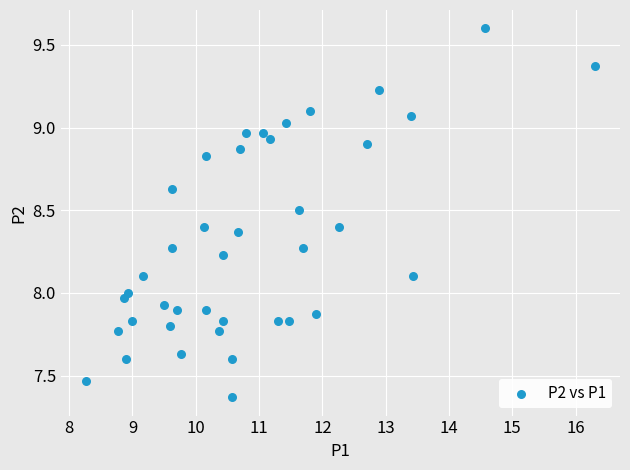

What is the range of Y values (max minus min)?

2.2